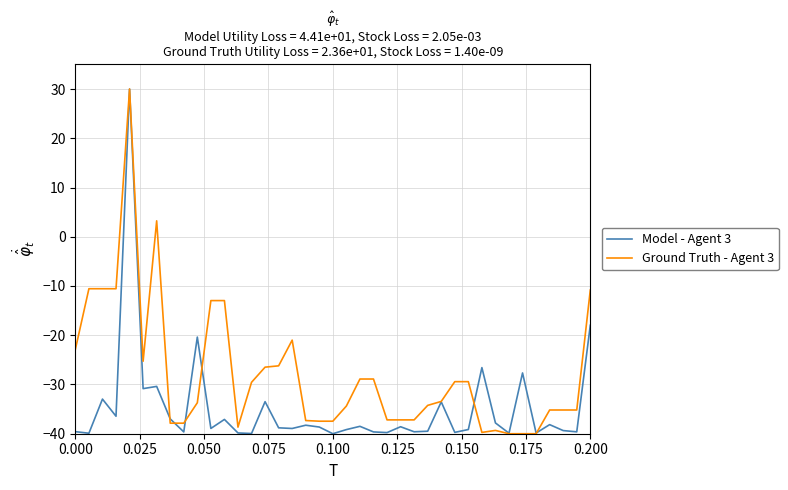

What are all the series names shown in the legend?

Model - Agent 3, Ground Truth - Agent 3